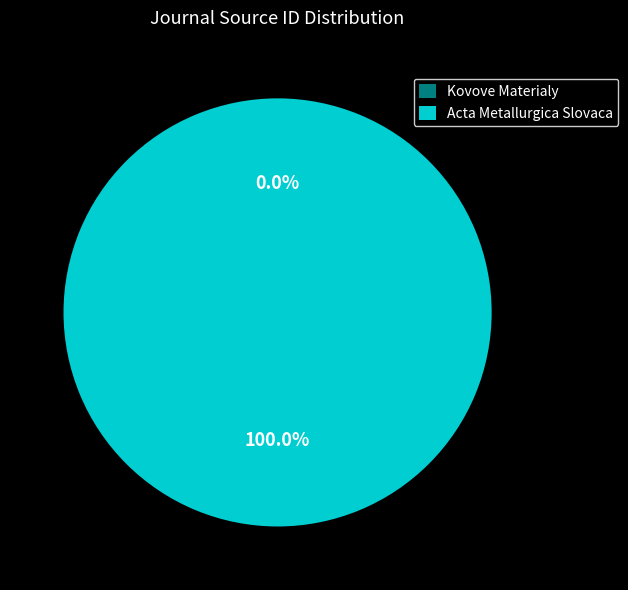

Is it true that Acta Metallurgica Slovaca is 100% of the pie?

True